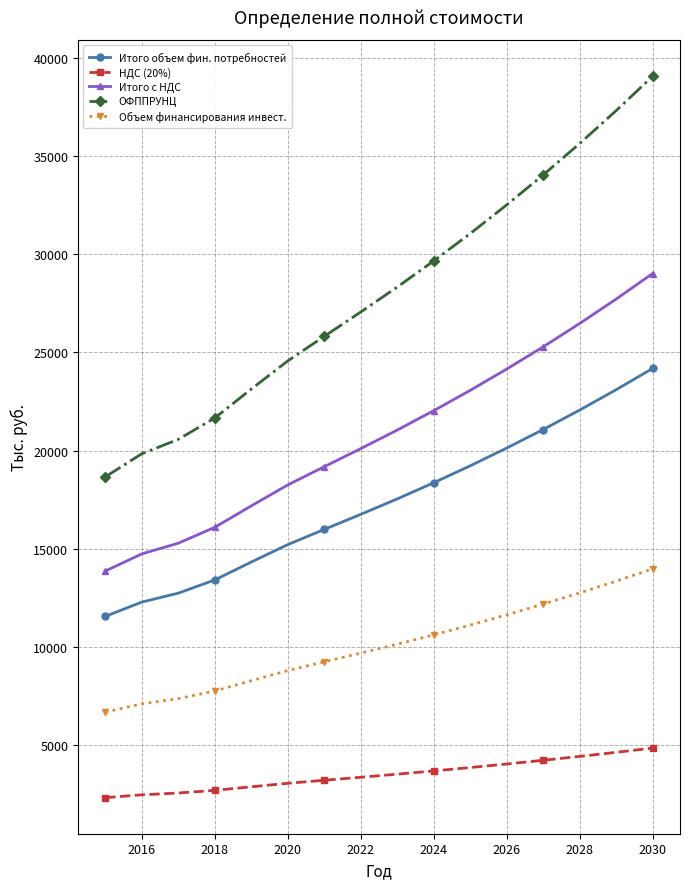

What is the minimum value for Итого объем фин. потребностей?

11550.1